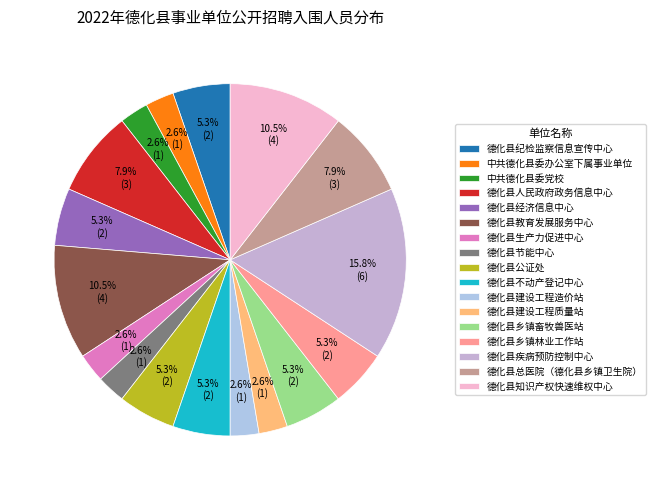

How many slices are in this pie chart?

17